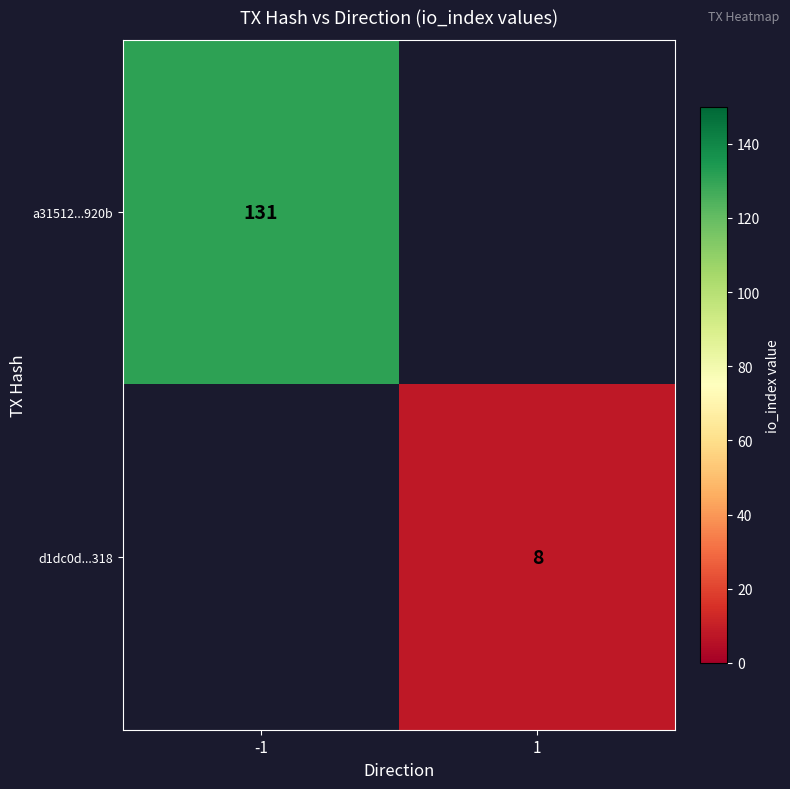

At which category does the chart reach its peak across all series?

-1